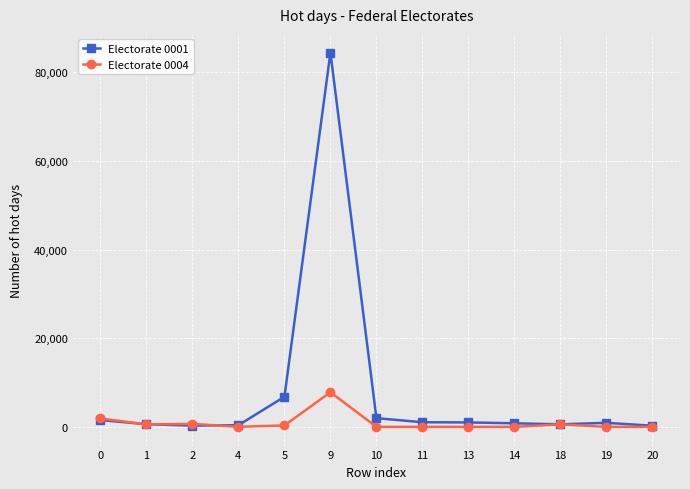

The value of Electorate 0004 at 9 is 7810.6. True or false?

True